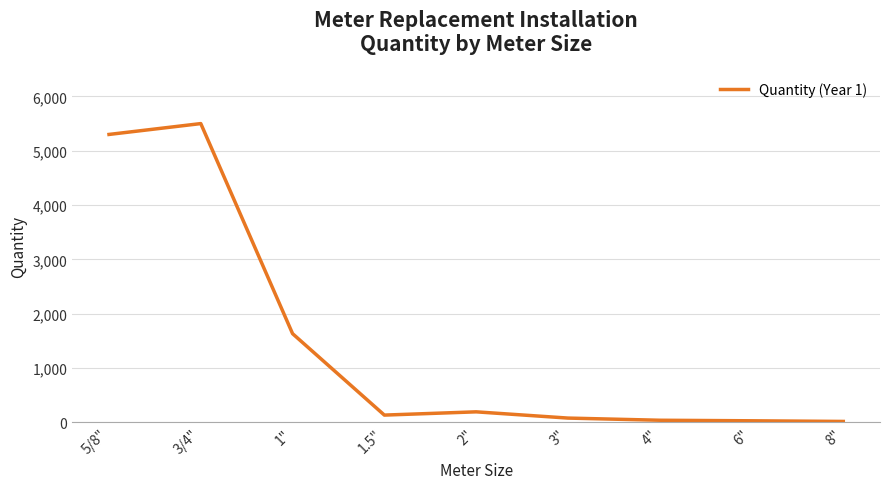

At which category does the data reach its first local valley?

1.5"